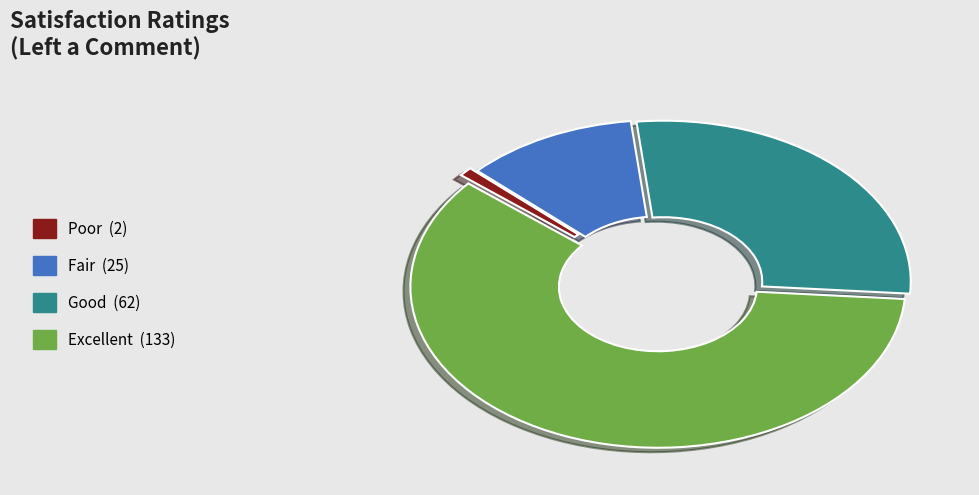

Rank the categories by value from lowest to highest.

Poor, Fair, Good, Excellent